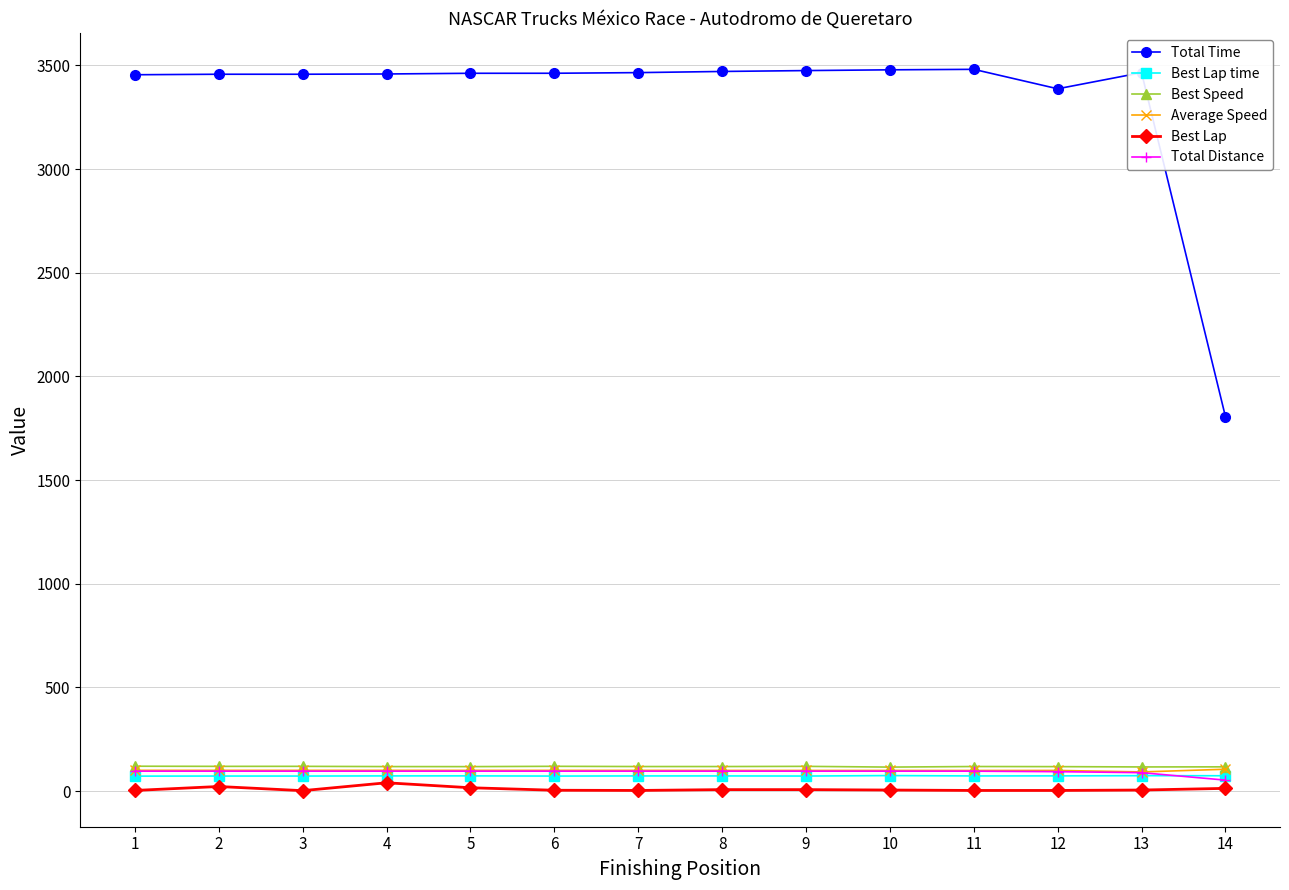

What is the sum of all Best Lap time values?

1023.4